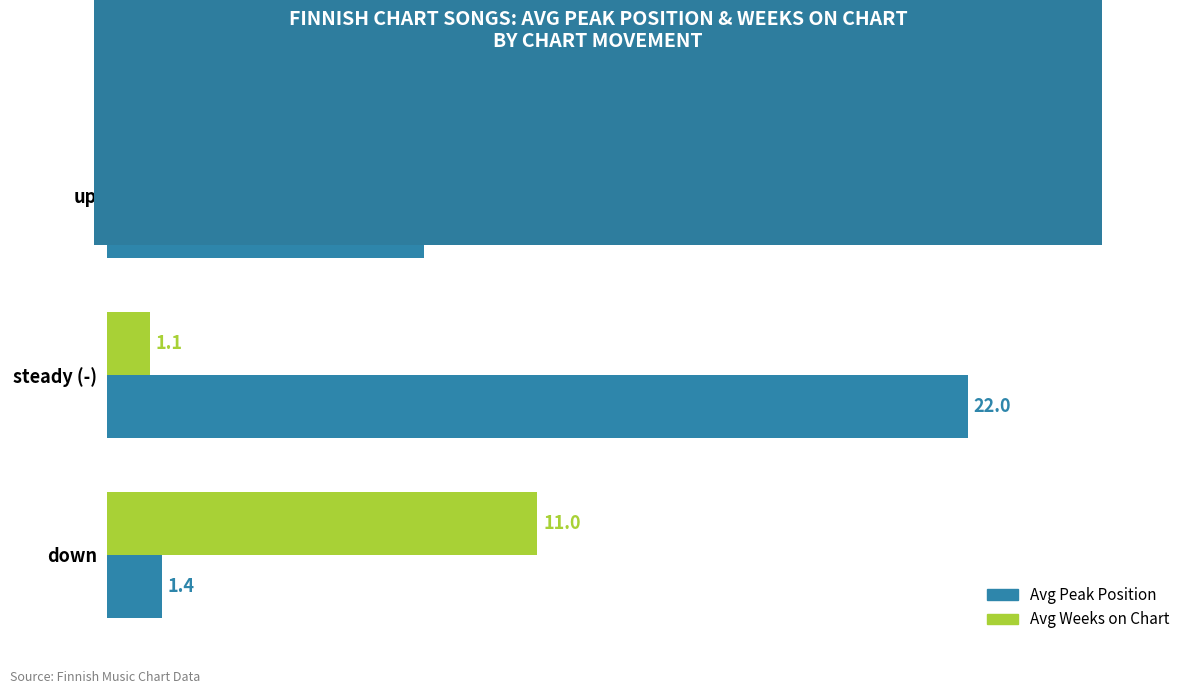

How many series are shown in this chart?

2